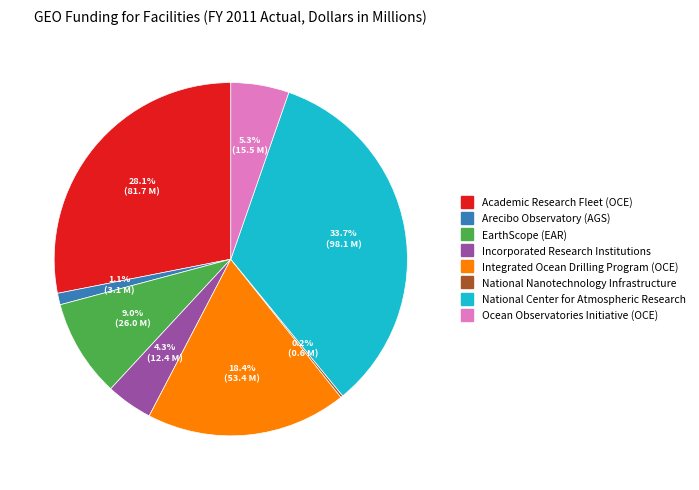

Combined, do Integrated Ocean Drilling Program (OCE) and Academic Research Fleet (OCE) account for over 50%?

No